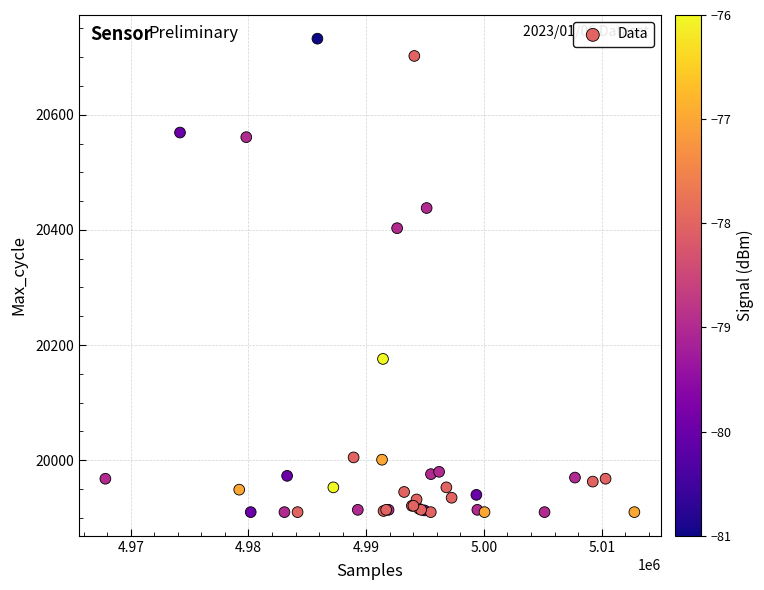

What Y value in the scatter plot is closest to 20321?

20403